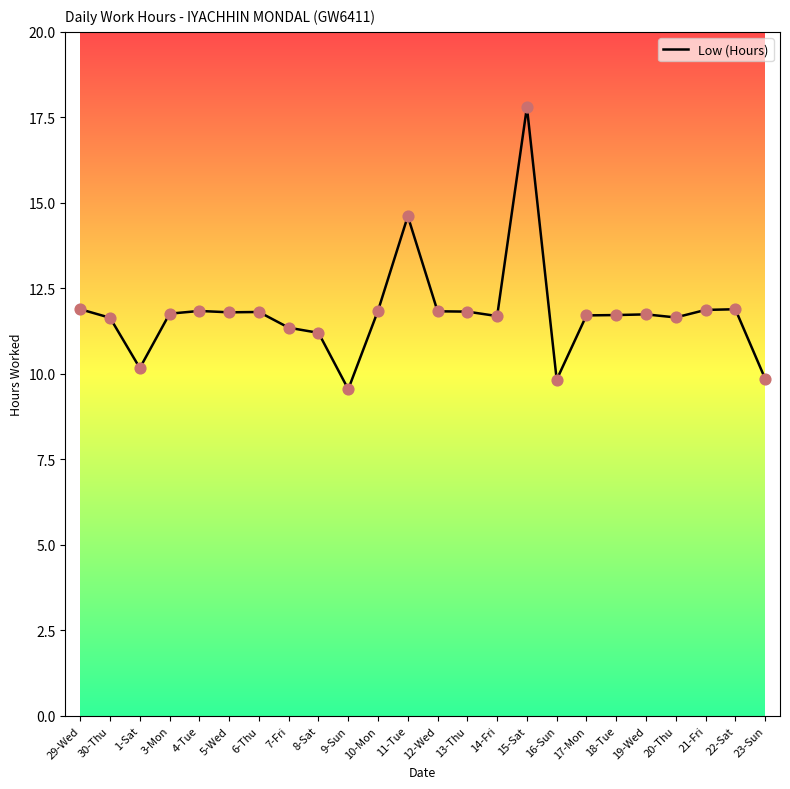

Approximately how many times larger is the value at 1-Sat compared to 4-Tue?

0.9